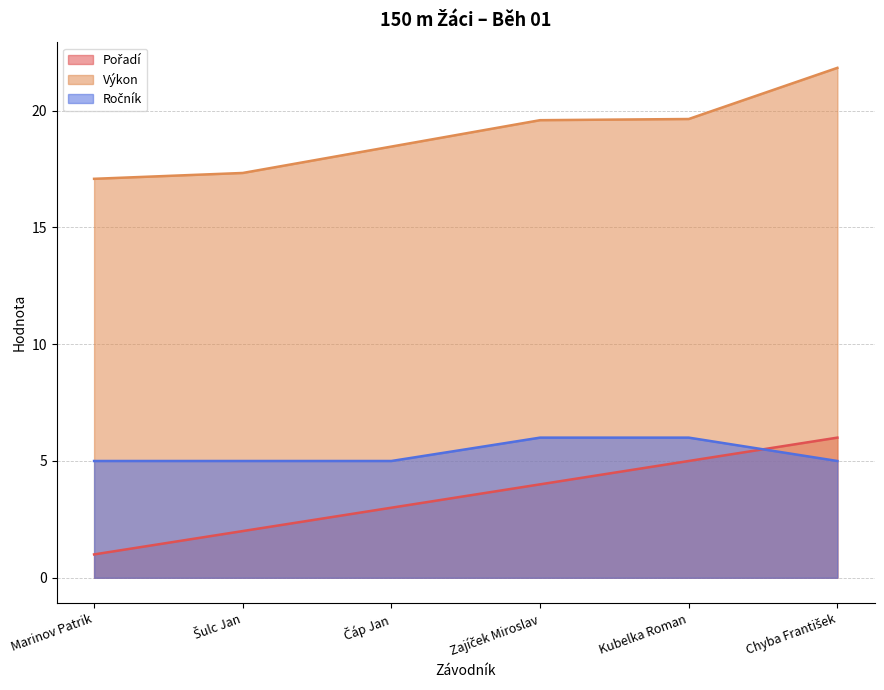

How many lines are shown in the chart?

3